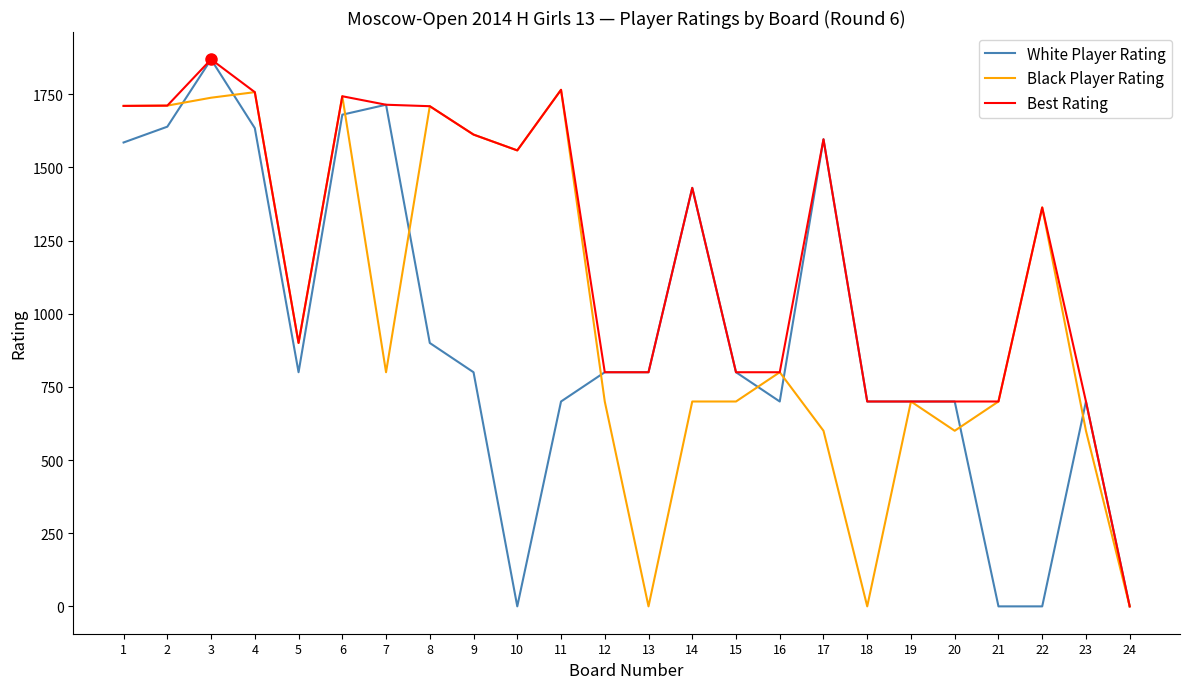

The value of Best Rating at 4 is 355. True or false?

False